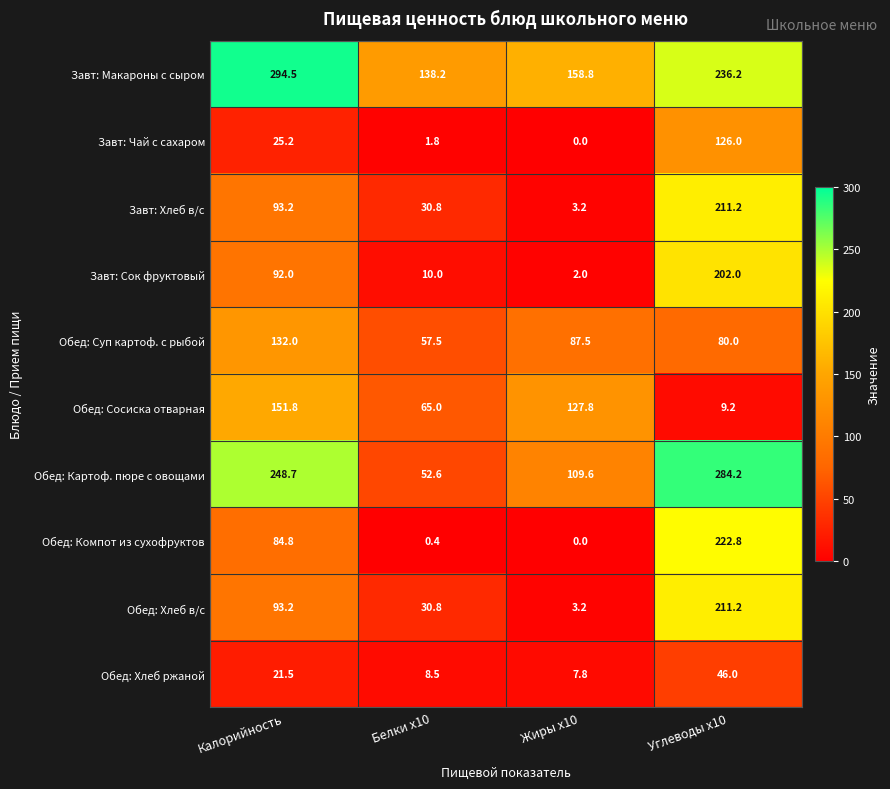

Rank the categories by Завт: Макароны с сыром value from highest to lowest.

Калорийность, Углеводы x10, Жиры x10, Белки x10